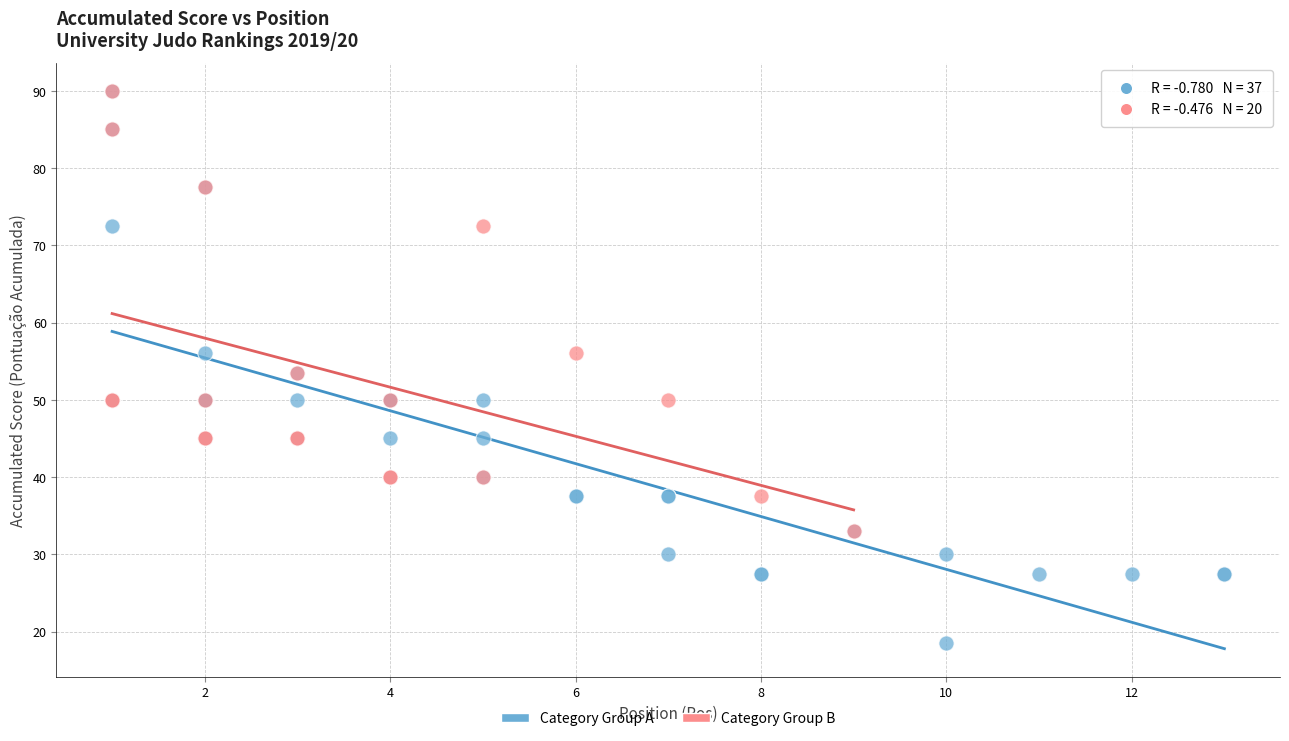

Which series contains the lowest Y value?

Category Group A